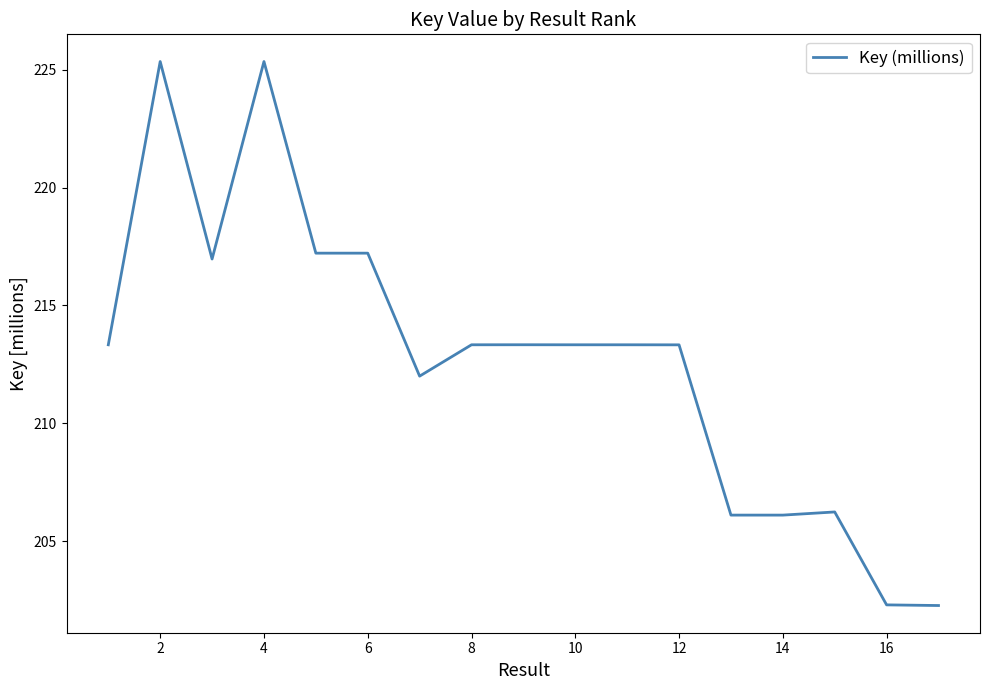

What is the maximum value shown in the chart?

225.3